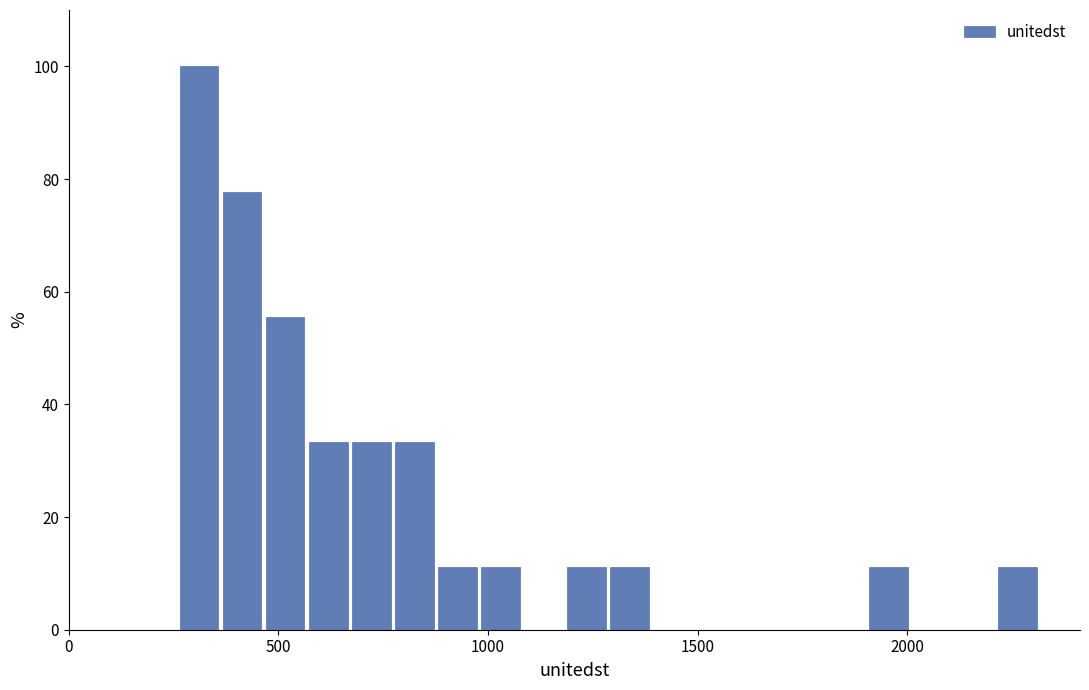

Read against the x-axis, roughly where is the centre of the tallest bar?

300